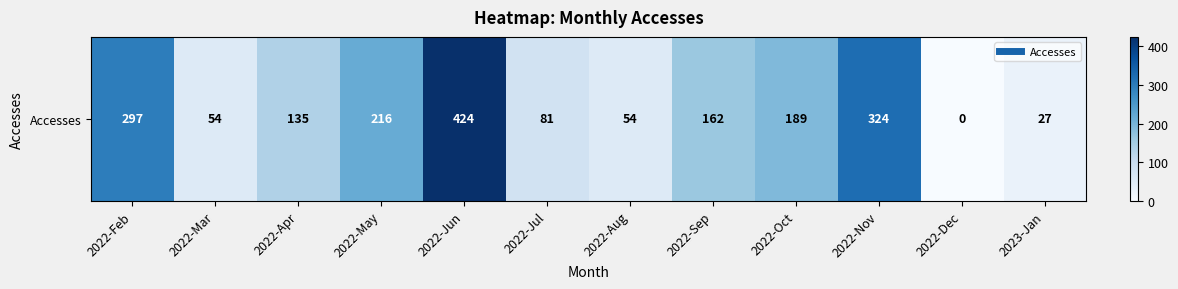

True or false: the data shows 81 at 2022-Jul.

True